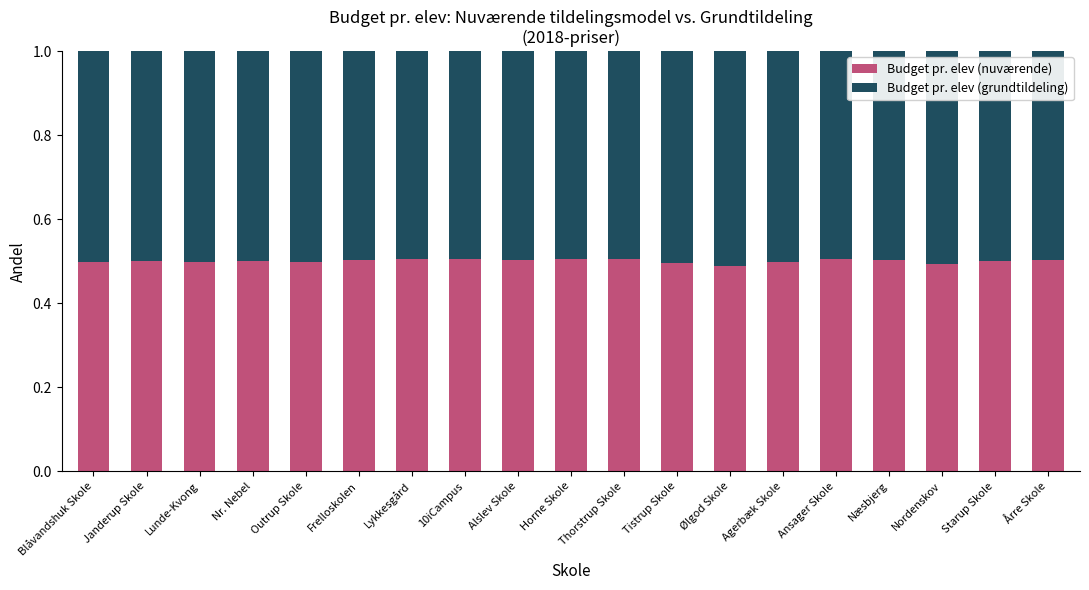

Is it true that Budget pr. elev (nuværende) equals 0.5 at Lykkesgård?

True